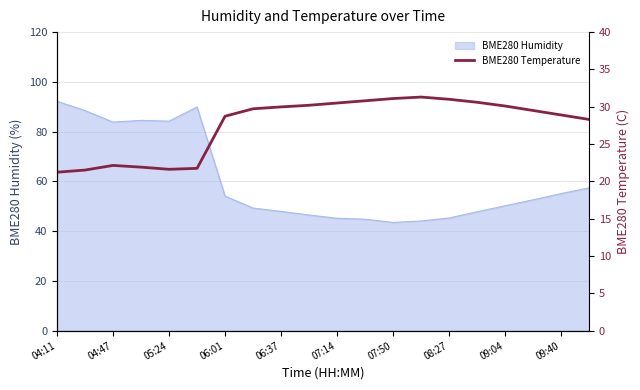

The BME280 Humidity series shows 92.2 at 04:11. True or false?

True